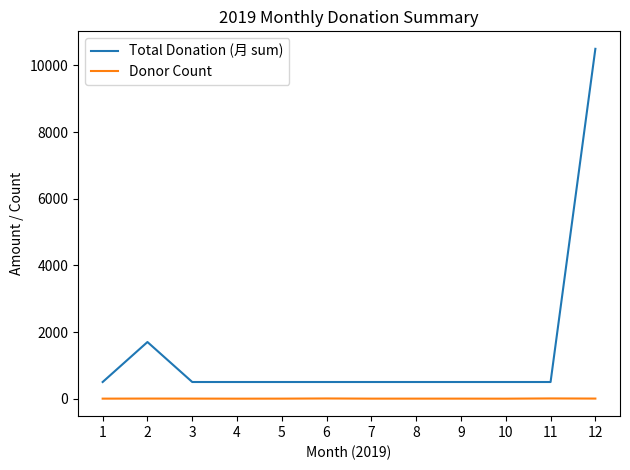

Which series has the largest total across all categories?

Total Donation (月 sum)